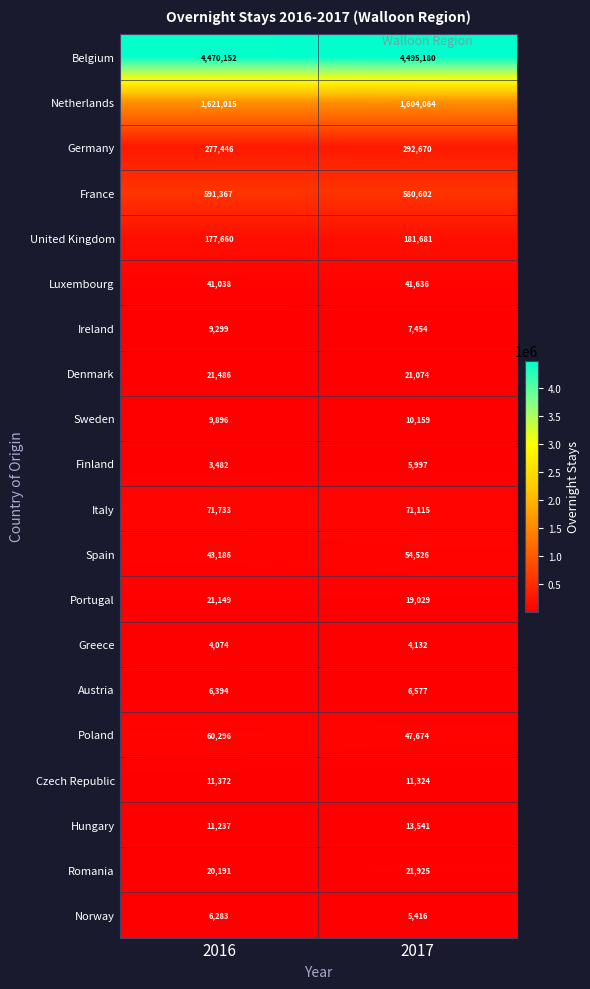

What is the minimum value shown in the chart?

3482